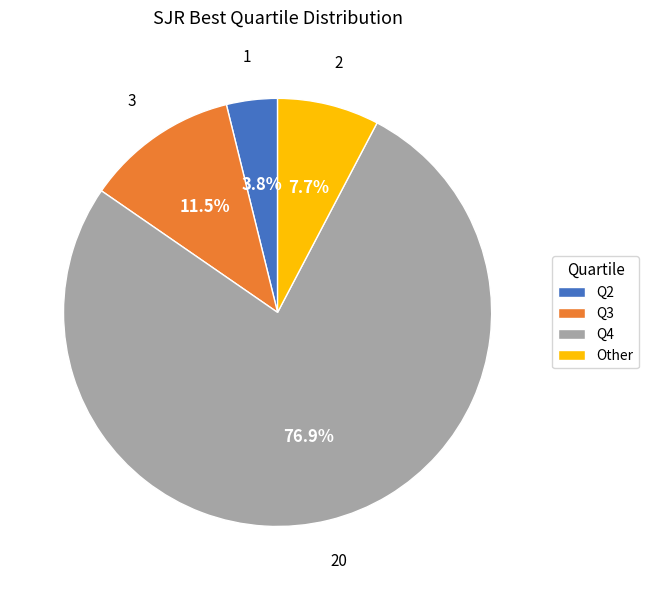

What is the total percentage of Q3 and Q4?

88.5%